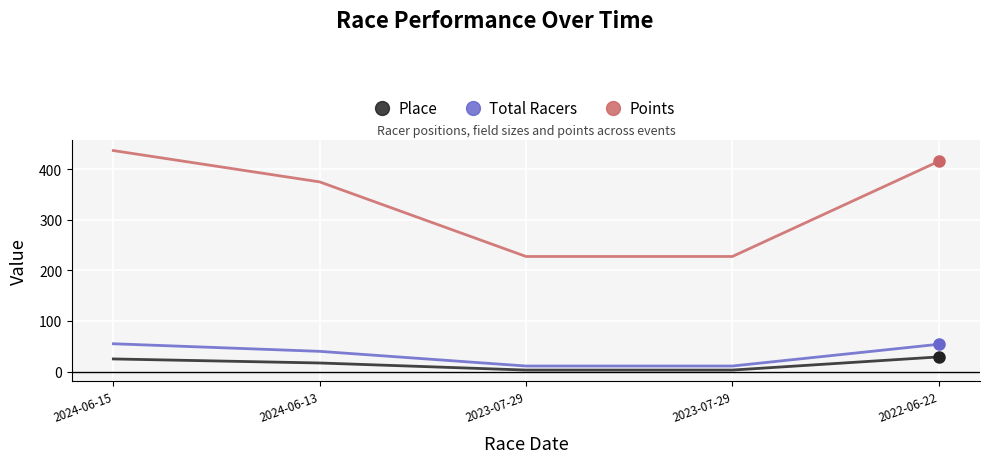

Which series has the largest total across all categories?

Points